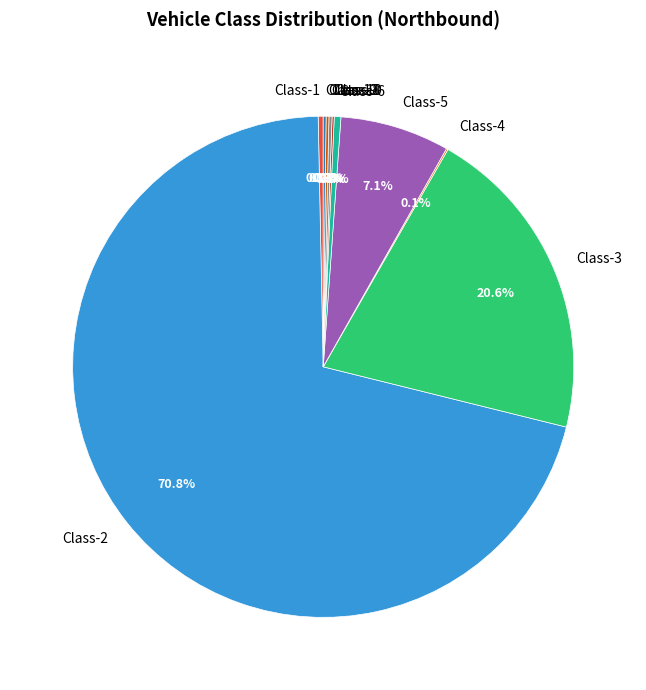

Which slice is the largest?

Class-2